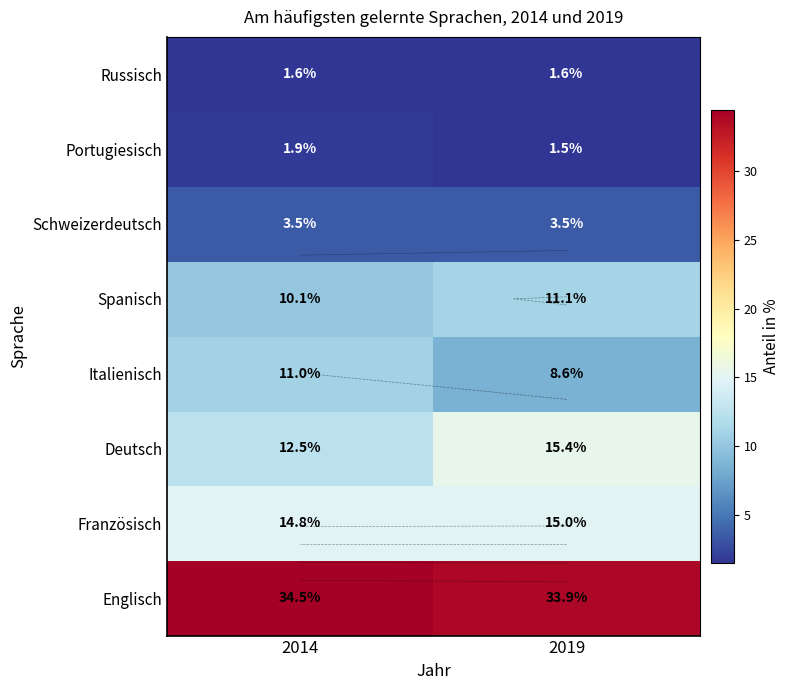

True or false: Englisch has a value of 34.5 at 2014.

True